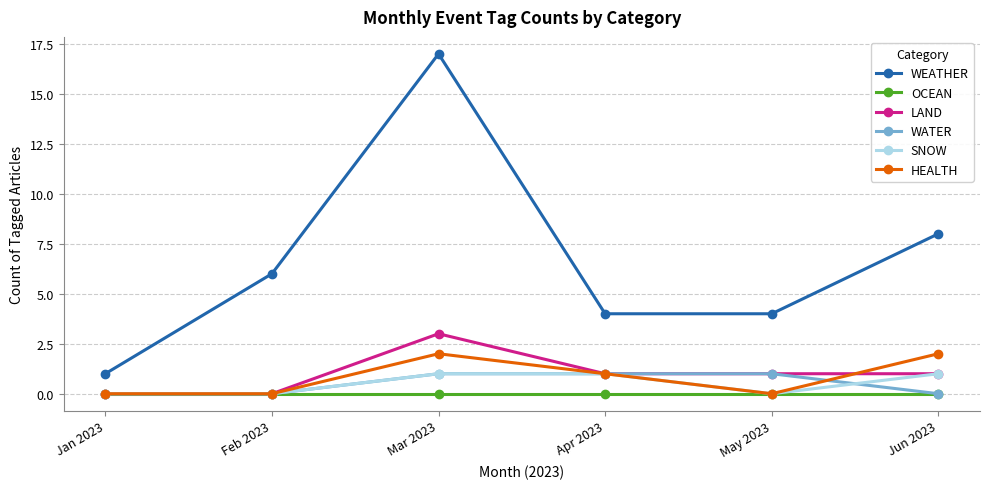

True or false: LAND has more than 2 points higher than both neighbors.

False